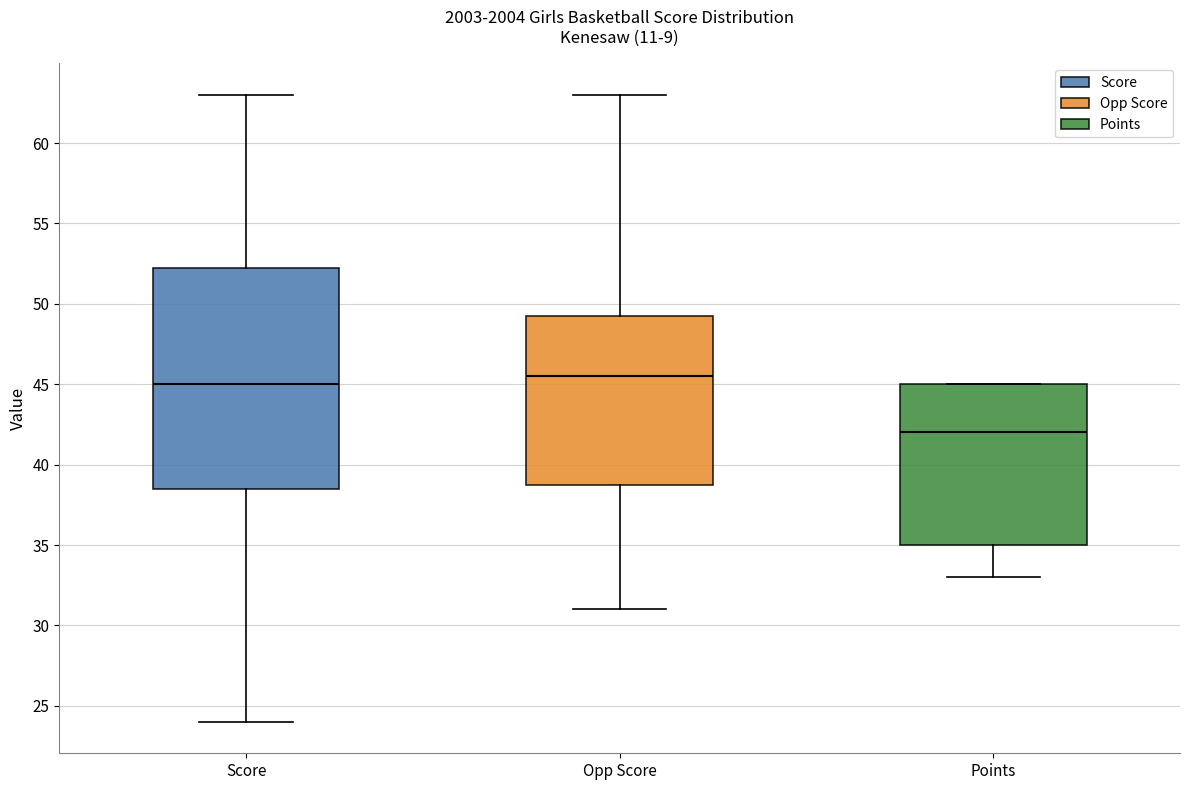

Reading left to right, read every box against the y-axis: the position of its median line, the range the box covers, and the ends of its whiskers. The values are not printed on the chart, so give them approximately, as read against the axis.

Score: median 45.0, box 38.5 to 52.5, whiskers 24.0 to 63.0
Opp Score: median 45.5, box 39.0 to 49.5, whiskers 31.0 to 63.0
Points: median 42.0, box 35.0 to 45.0, whiskers 33.0 to 45.0